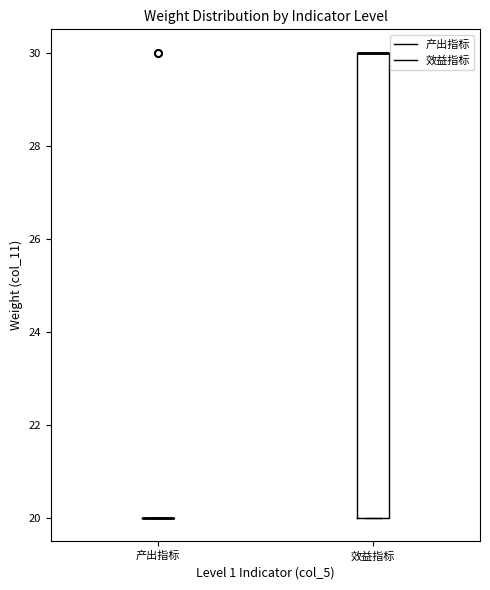

Reading left to right, read every box against the y-axis: the position of its median line, the range the box covers, and the ends of its whiskers. The values are not printed on the chart, so give them approximately, as read against the axis.

产出指标: box collapsed to a line at 20, whiskers 20 to 20
效益指标: median 30 (drawn on the box's upper edge), box 20 to 30, whiskers 20 to 30